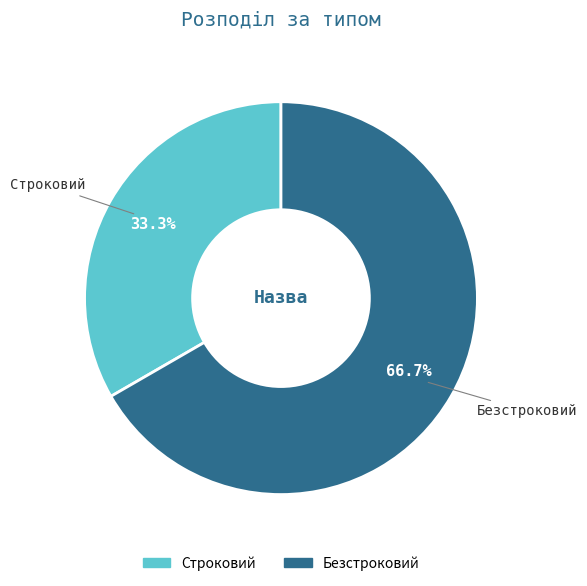

Rank the categories by value from lowest to highest.

Строковий, Безстроковий